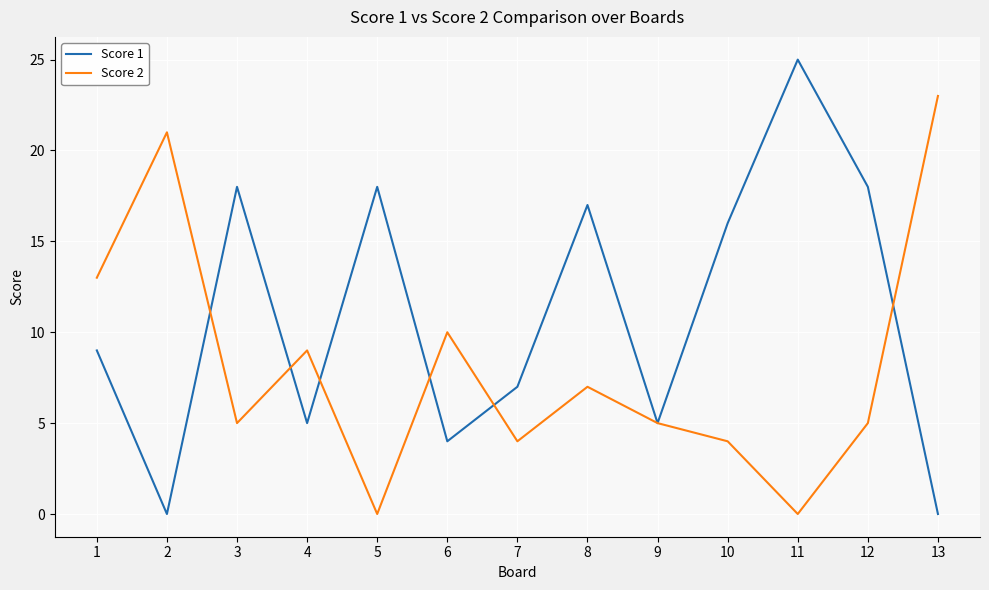

How many lines are shown in the chart?

2